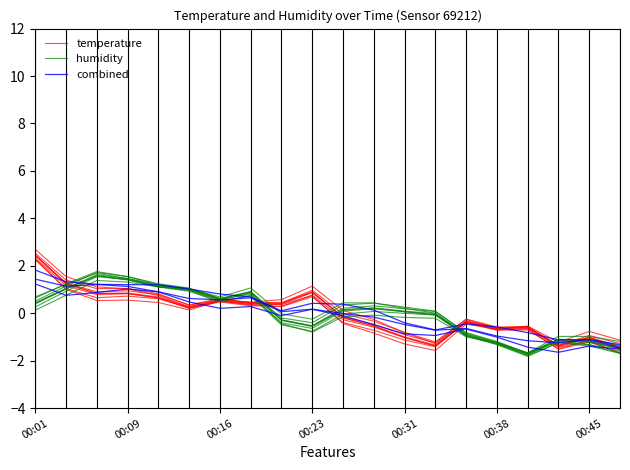

How many data points in humidity are above 0?

8